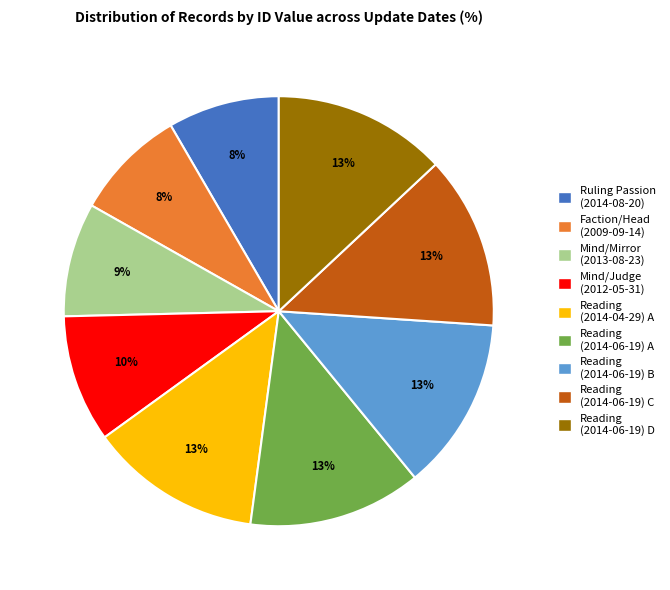

Is there a majority slice in this chart?

No